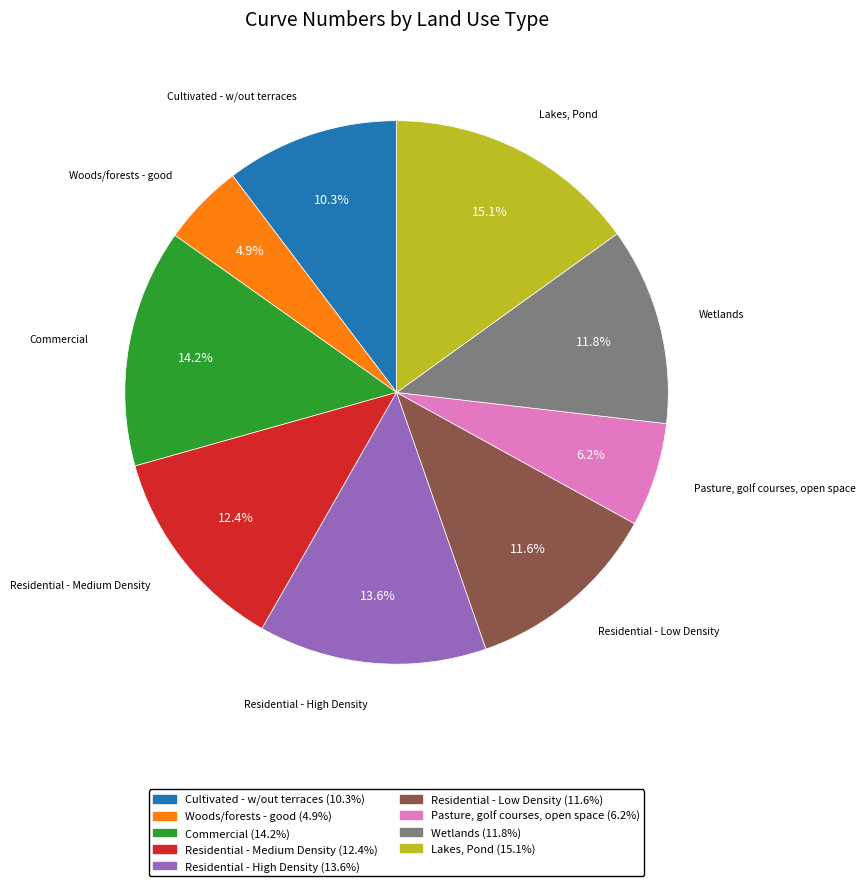

Is it true that Commercial is 14% of the pie?

True